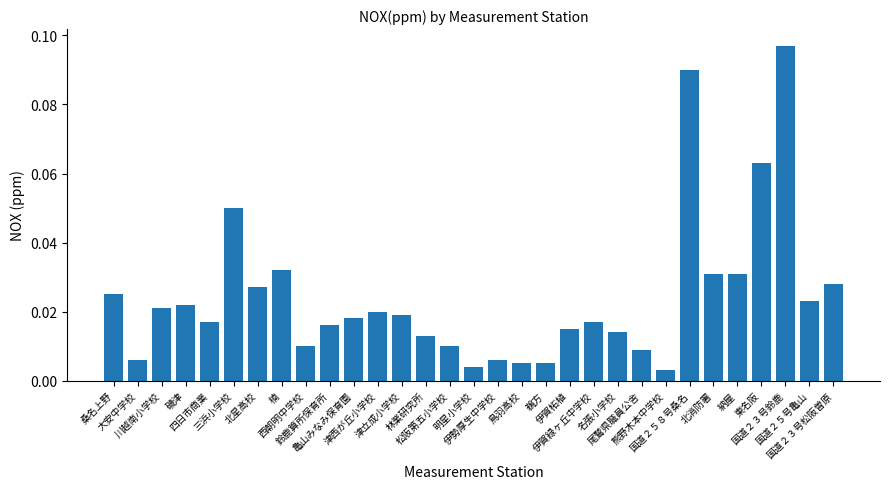

What is the sum of all values?

0.7